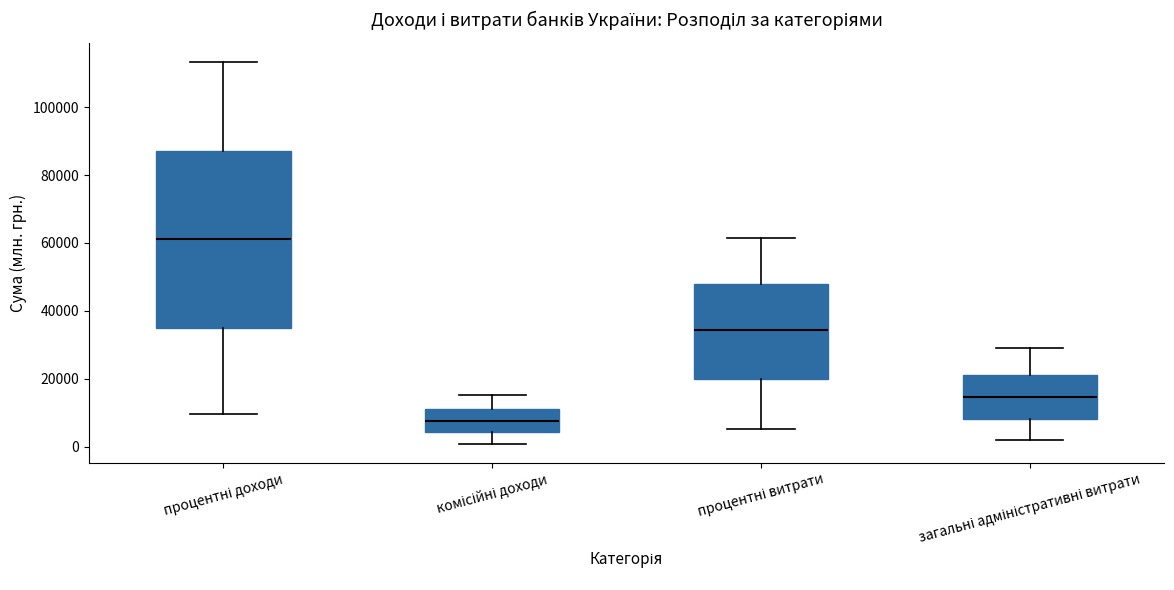

Which box's median line is the highest?

процентні доходи